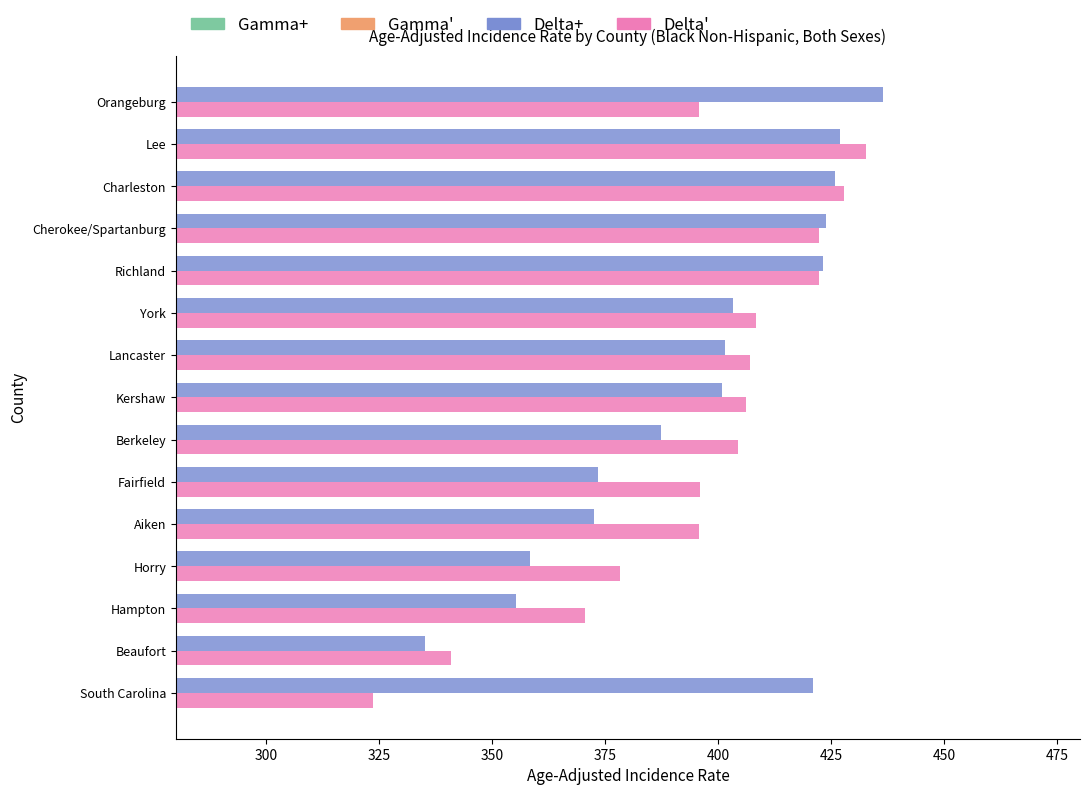

What is the total value across all series at Fairfield?

769.4